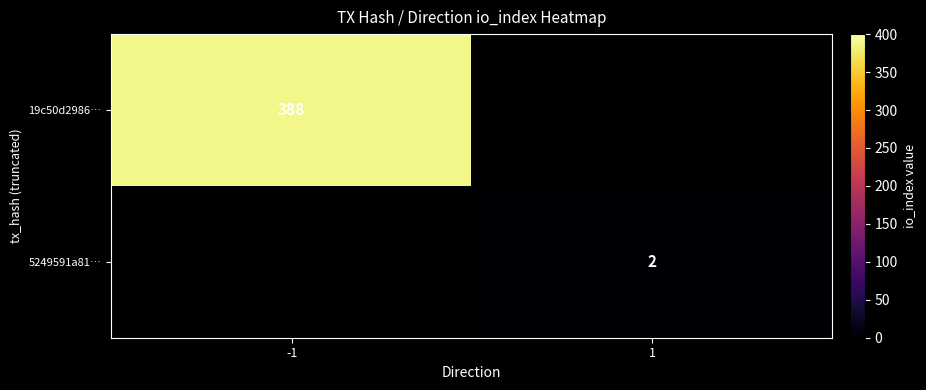

What is the smallest value displayed?

2.0